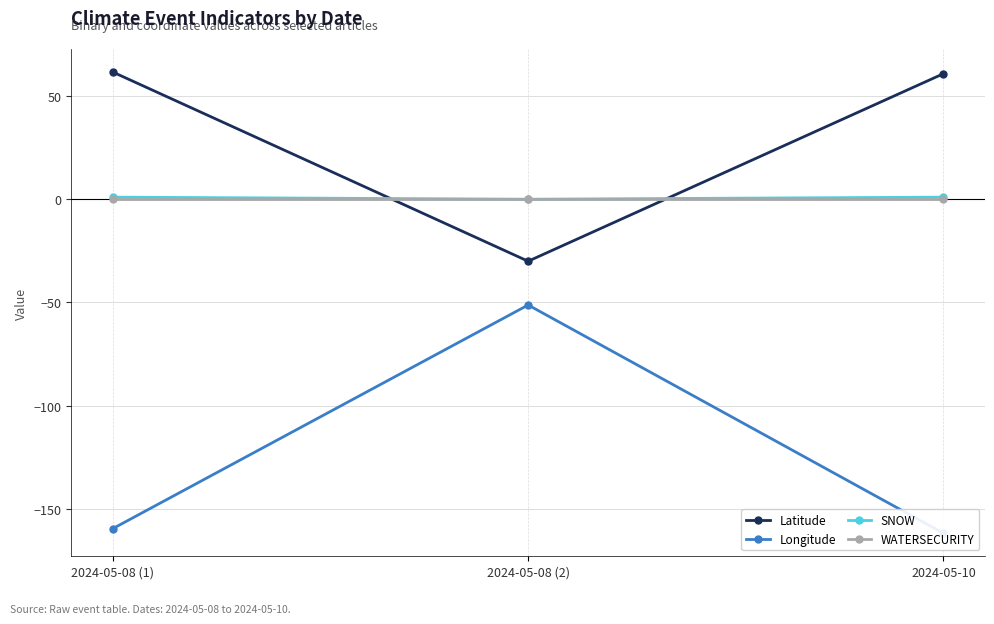

True or false: SNOW has a value of 0.0 at 2024-05-08 (2).

True